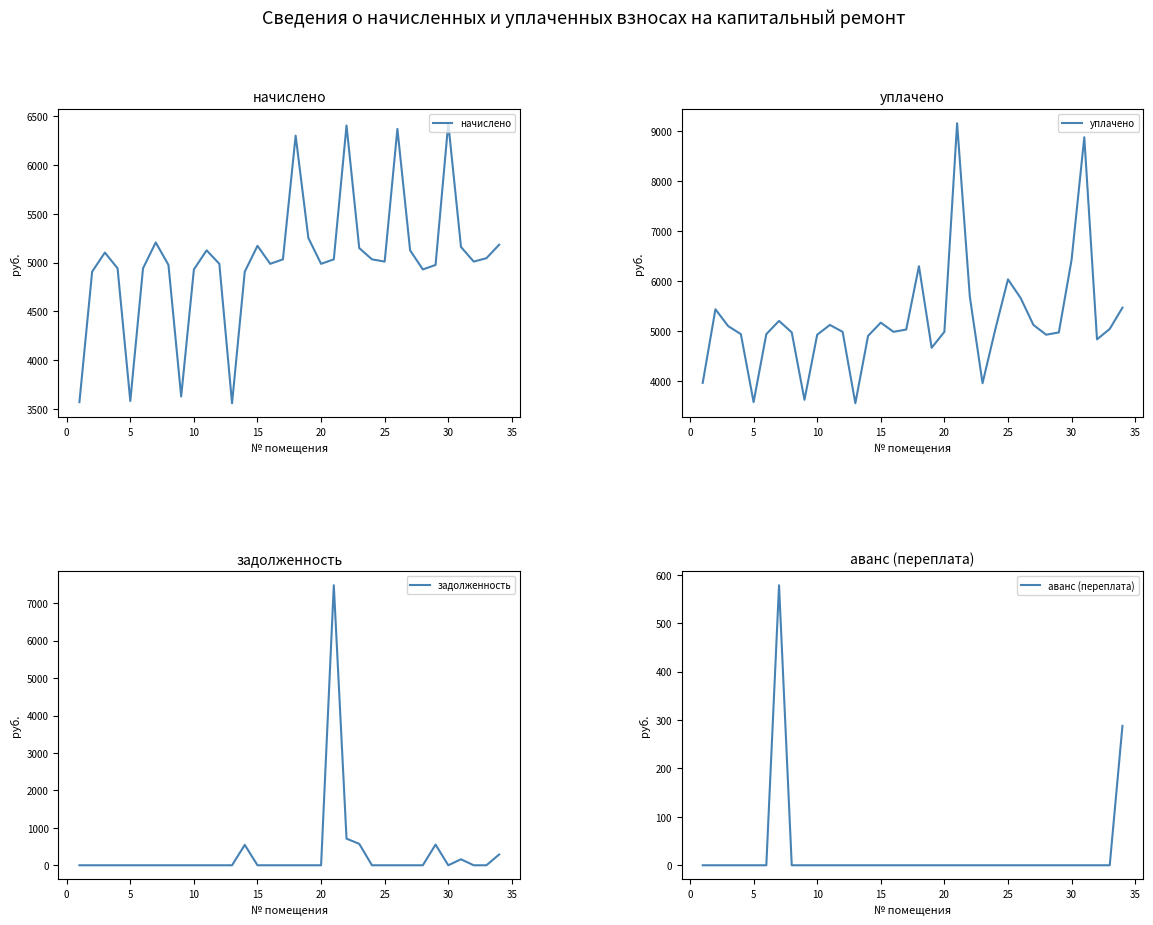

What is the highest value of the начислено series?

6428.2